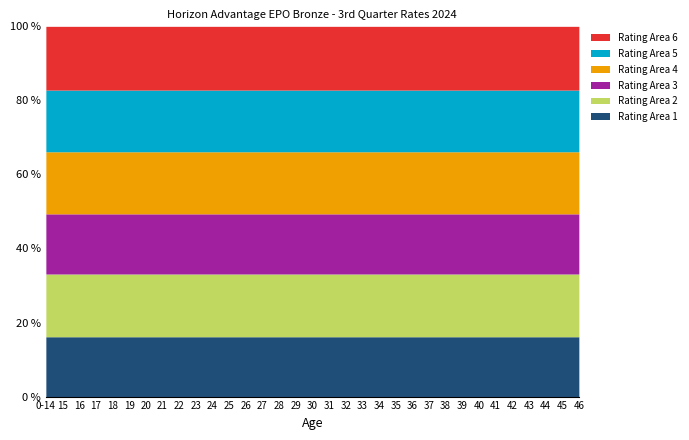

What is the sum of all Rating Area 4 values?

21769.8